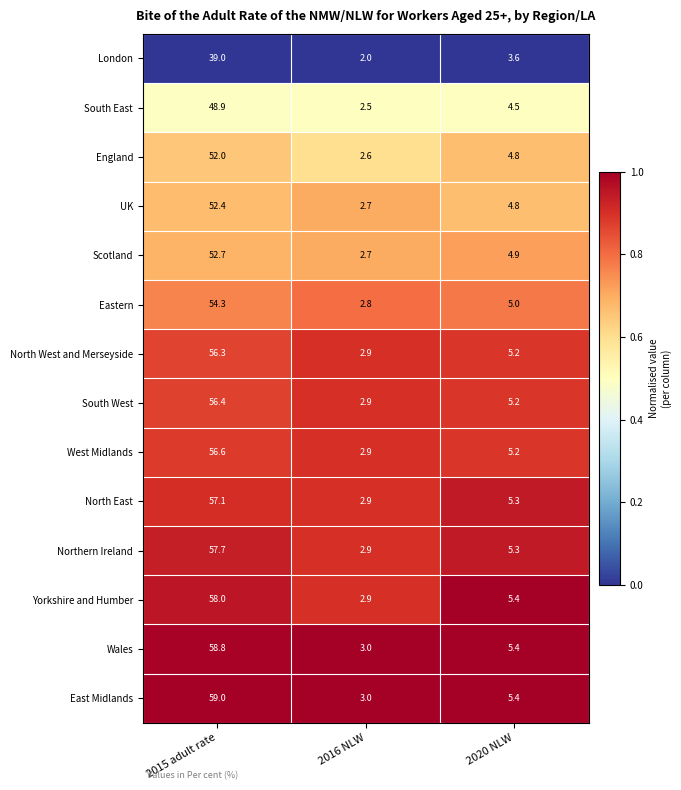

Rank the series by their maximum value, from lowest to highest.

London, South East, England, UK, Scotland, Eastern, North West and Merseyside, South West, West Midlands, North East, Northern Ireland, Yorkshire and Humber, Wales, East Midlands